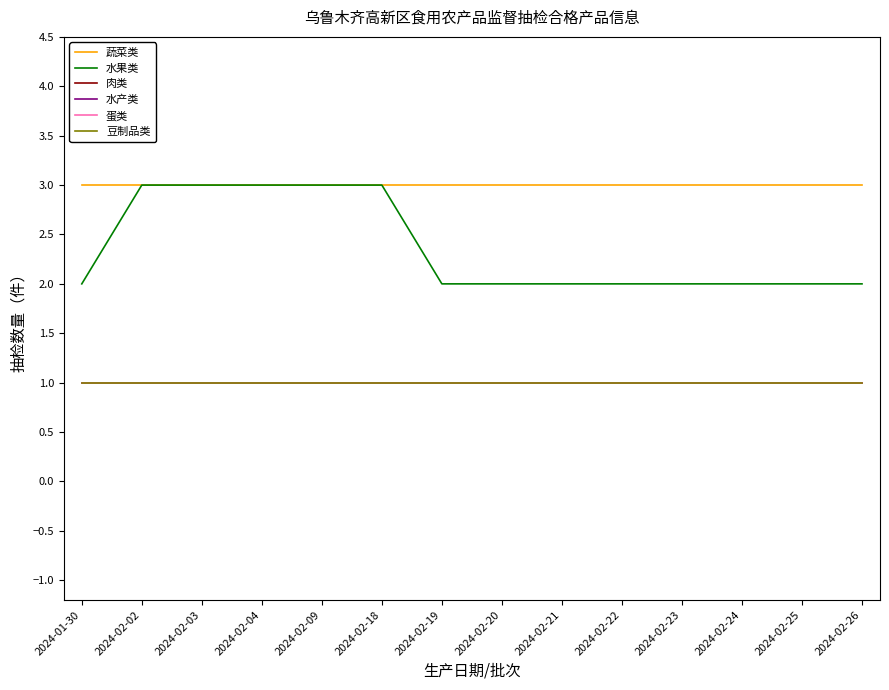

Is this an area chart (filled region under the line)?

No